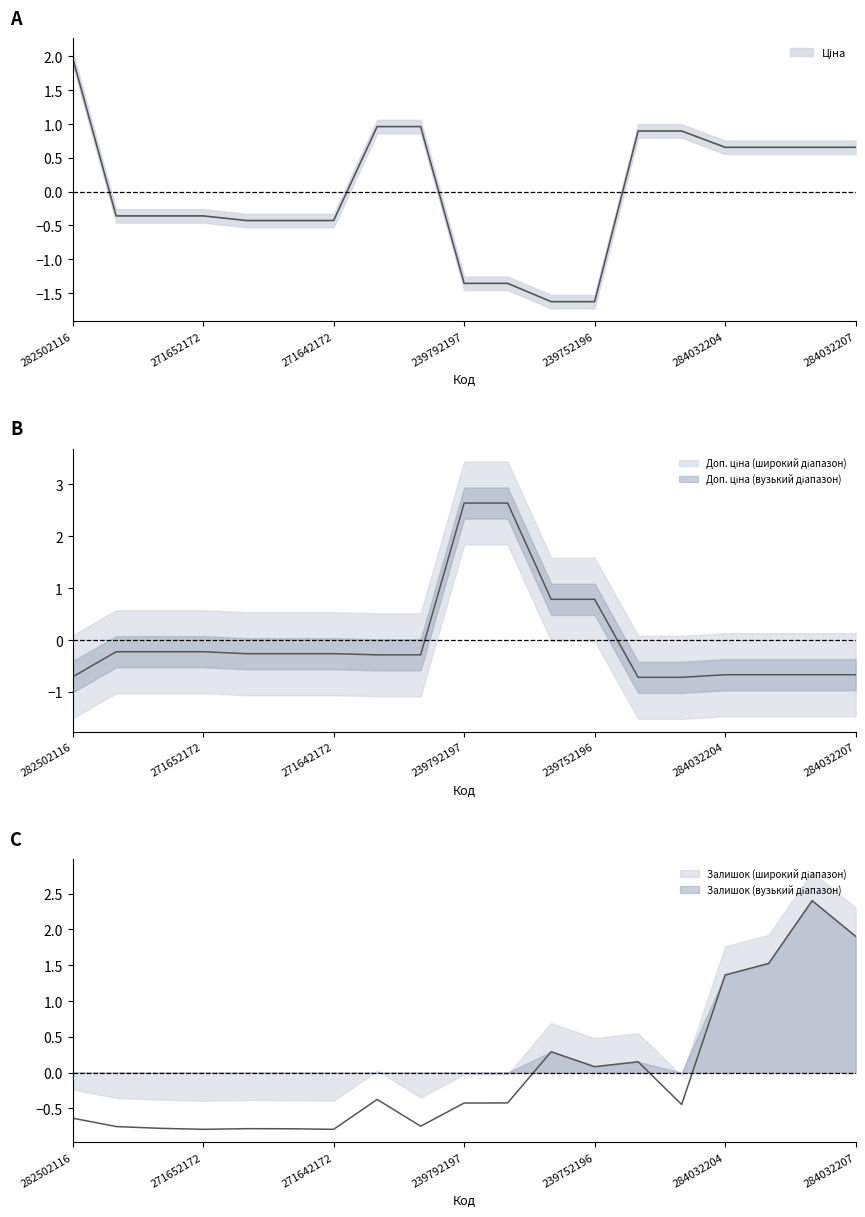

Which series has the largest range (max minus min)?

Ціна